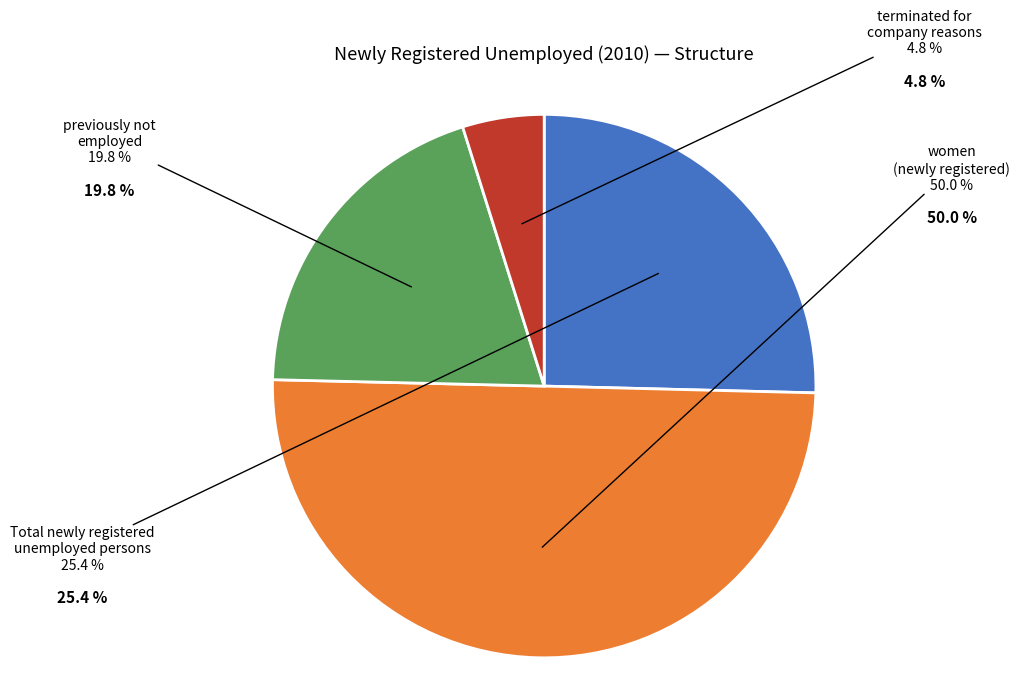

To the nearest percent, what is the average slice percentage?

25%